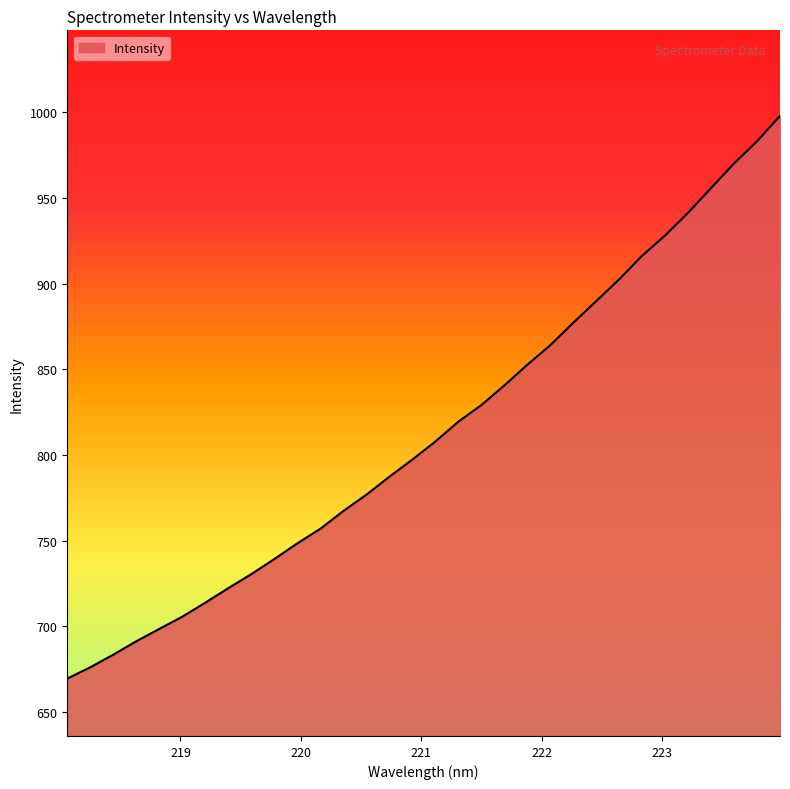

What is the smallest value displayed?

669.5